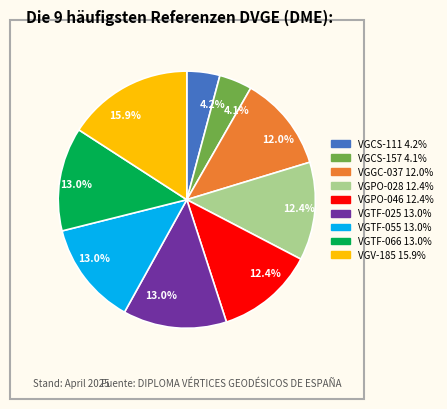

Is there a majority slice in this chart?

No